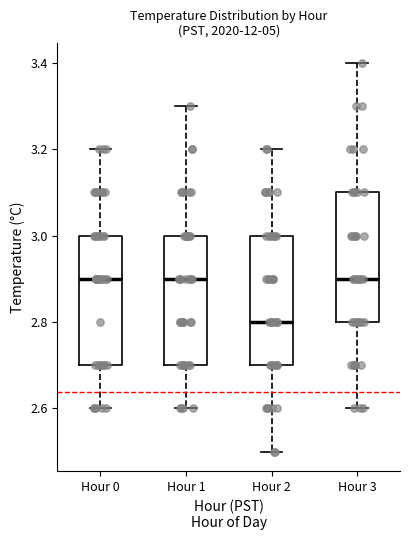

Reading left to right, read every box against the y-axis: the position of its median line, the range the box covers, and the ends of its whiskers. The values are not printed on the chart, so give them approximately, as read against the axis.

Hour 0: median 2.9, box 2.7 to 3.0, whiskers 2.6 to 3.2
Hour 1: median 2.9, box 2.7 to 3.0, whiskers 2.6 to 3.3
Hour 2: median 2.8, box 2.7 to 3.0, whiskers 2.5 to 3.2
Hour 3: median 2.9, box 2.8 to 3.1, whiskers 2.6 to 3.4